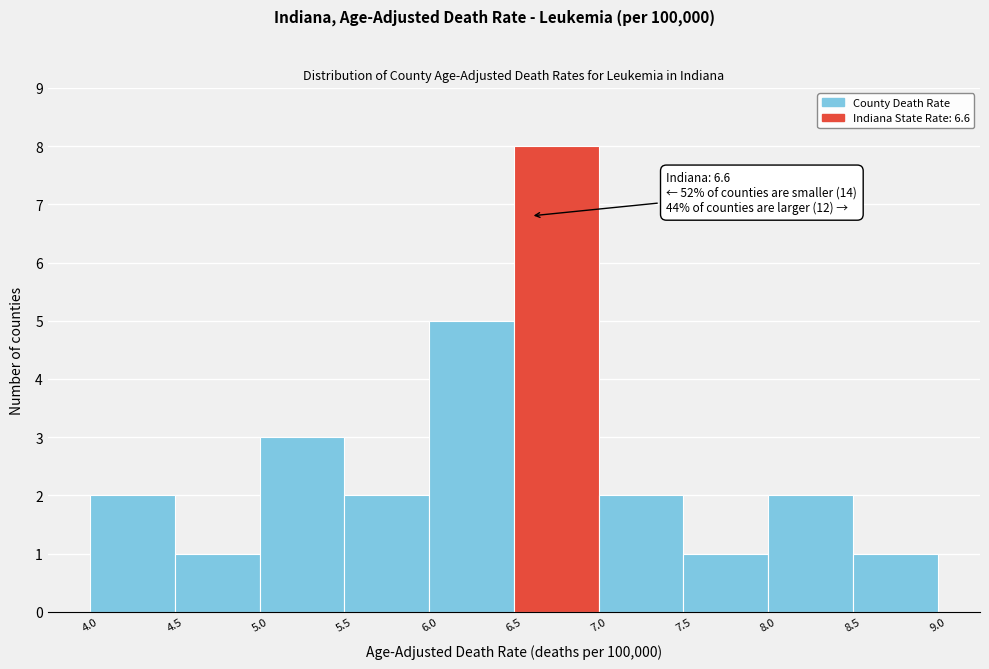

Over which range of the x-axis is the bar tallest?

6.5 to 7.0